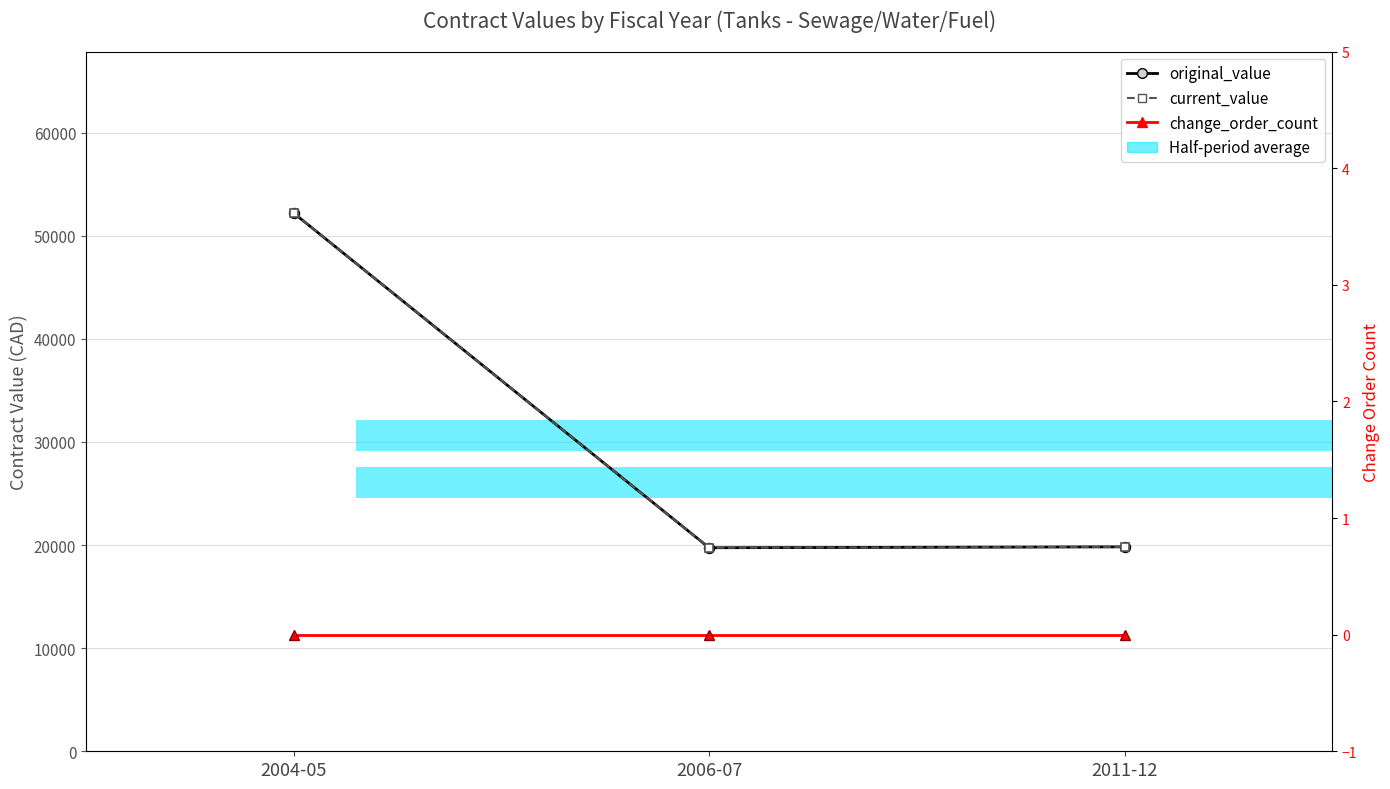

What position from the left is 2004-05?

1